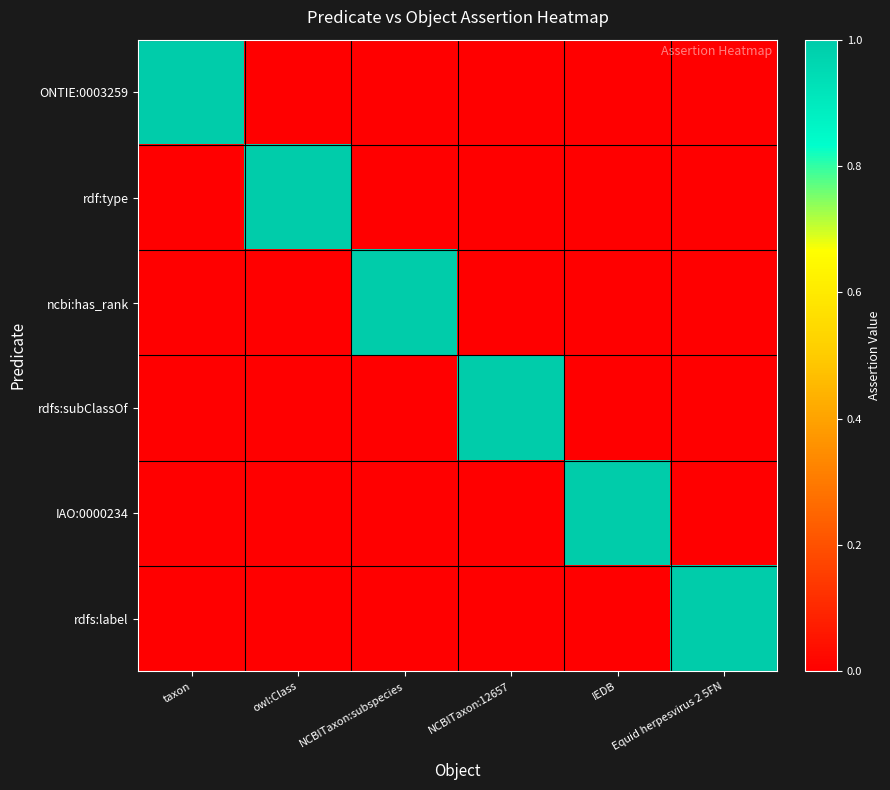

Reading left to right, extract all data points from this chart.

ONTIE:0003259: taxon=1	owl:Class=0	NCBITaxon:subspecies=0	NCBITaxon:12657=0	IEDB=0	Equid herpesvirus 2 5FN=0
rdf:type: taxon=0	owl:Class=1	NCBITaxon:subspecies=0	NCBITaxon:12657=0	IEDB=0	Equid herpesvirus 2 5FN=0
ncbi:has_rank: taxon=0	owl:Class=0	NCBITaxon:subspecies=1	NCBITaxon:12657=0	IEDB=0	Equid herpesvirus 2 5FN=0
rdfs:subClassOf: taxon=0	owl:Class=0	NCBITaxon:subspecies=0	NCBITaxon:12657=1	IEDB=0	Equid herpesvirus 2 5FN=0
IAO:0000234: taxon=0	owl:Class=0	NCBITaxon:subspecies=0	NCBITaxon:12657=0	IEDB=1	Equid herpesvirus 2 5FN=0
rdfs:label: taxon=0	owl:Class=0	NCBITaxon:subspecies=0	NCBITaxon:12657=0	IEDB=0	Equid herpesvirus 2 5FN=1